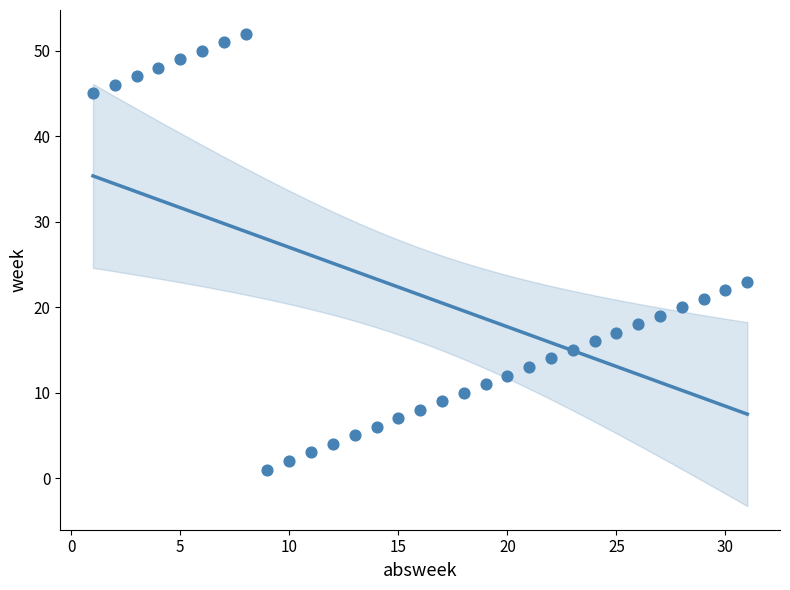

What Y value in the scatter plot is closest to 26?

23